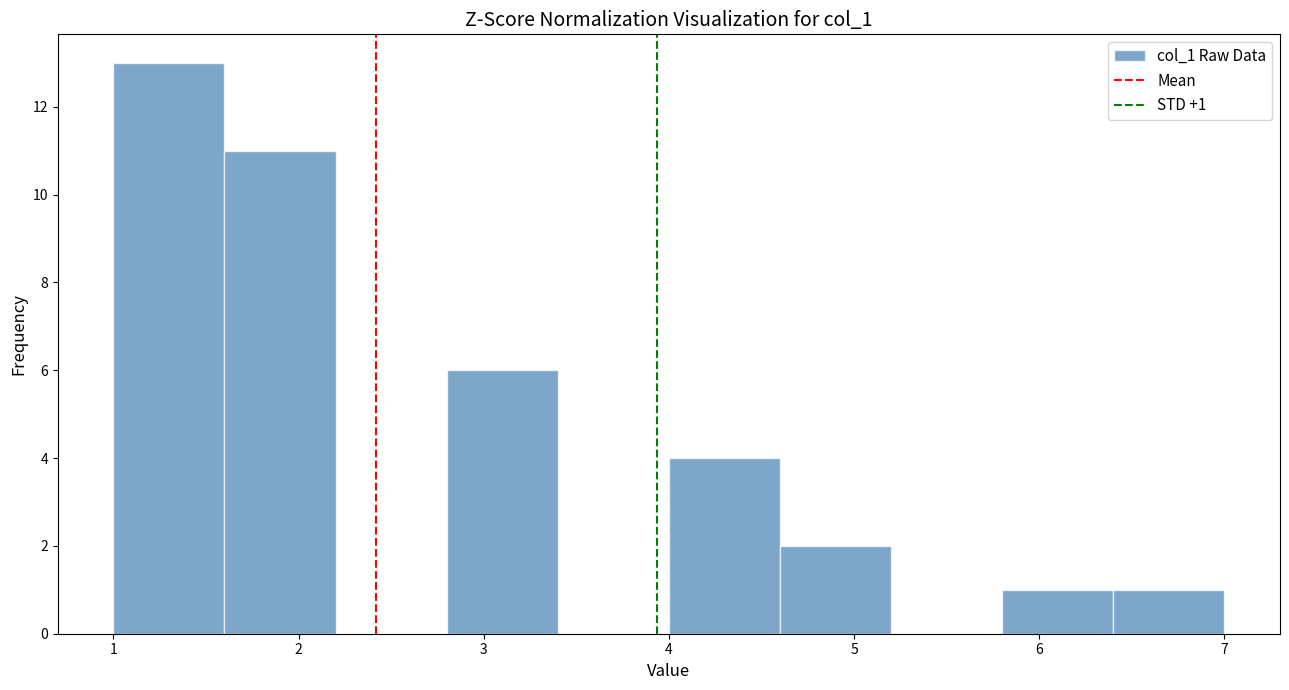

Over which range of the x-axis is the bar tallest?

1.0 to 1.6